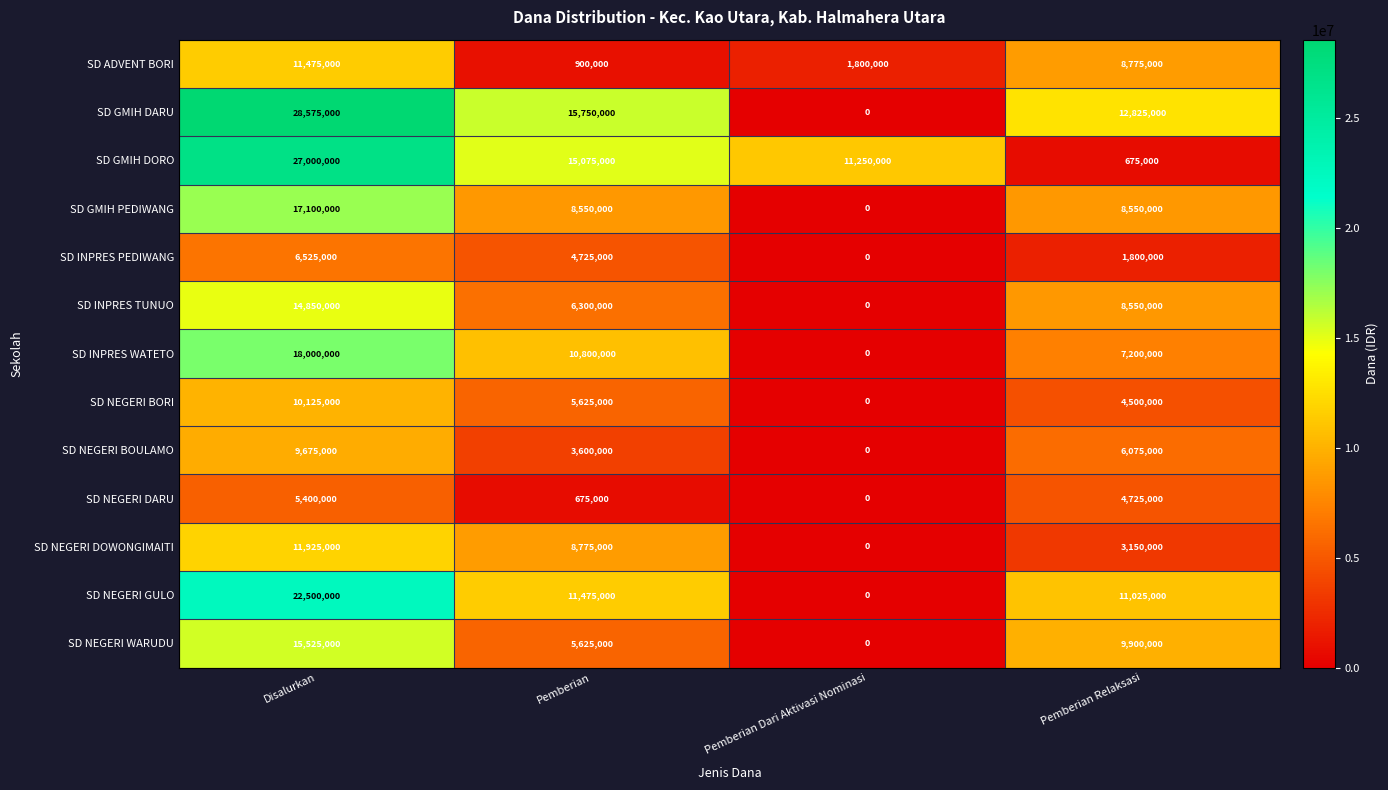

What value does the SD ADVENT BORI series have at Disalurkan, to the nearest 100?

11475000